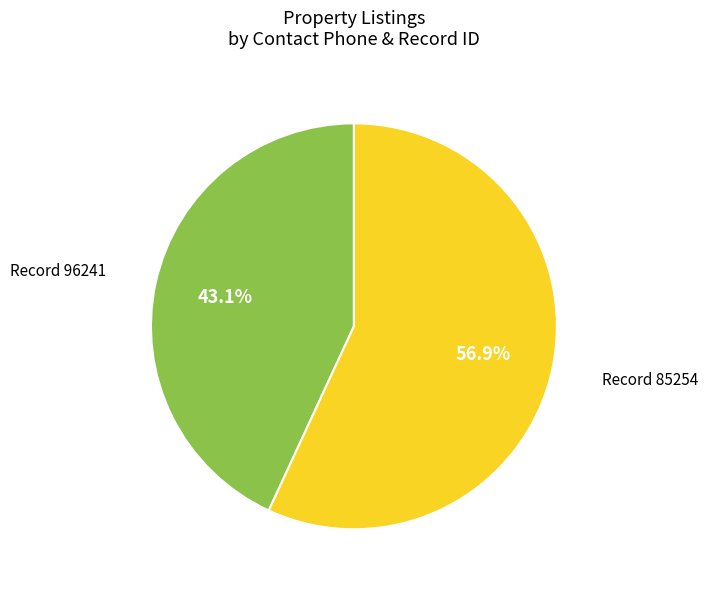

Is there any slice that represents more than half of the pie?

Yes